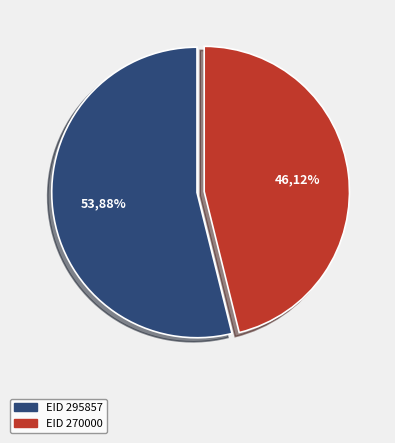

What is the largest slice in the pie chart?

295857